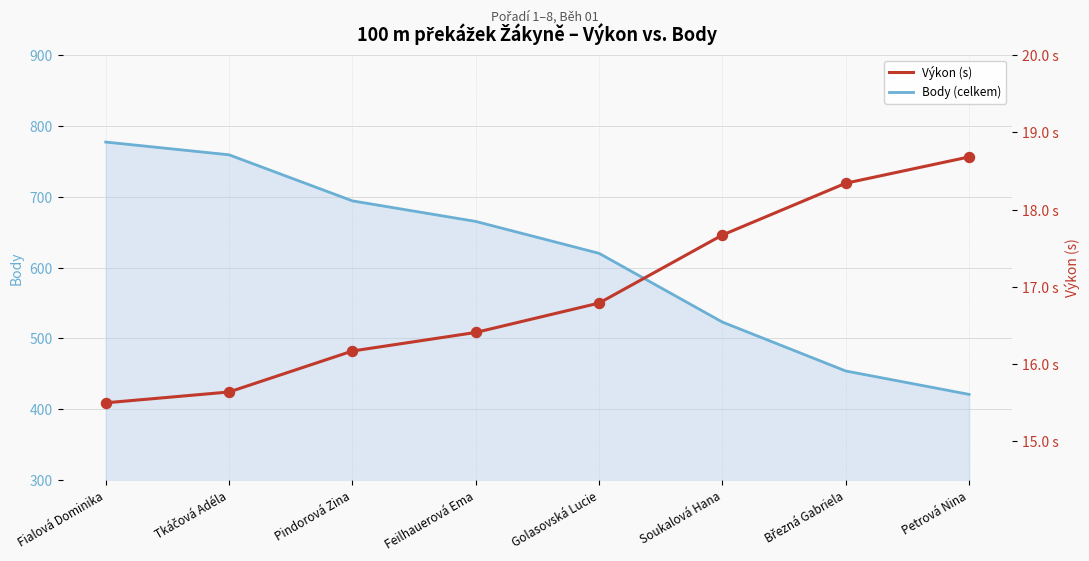

Which series contains the lowest Y value?

Výkon (s)